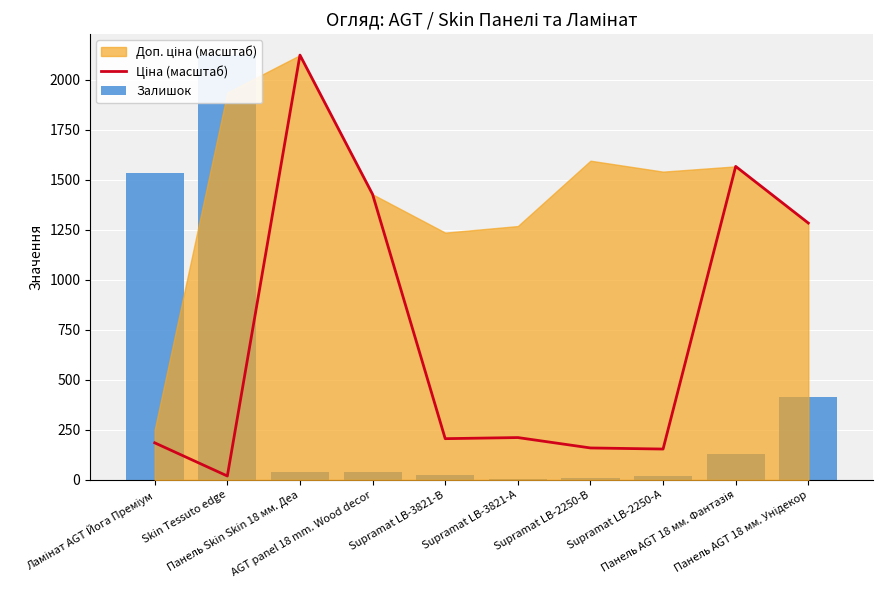

What is the difference between the second highest and minimum values in the Залишок series?

1532.0